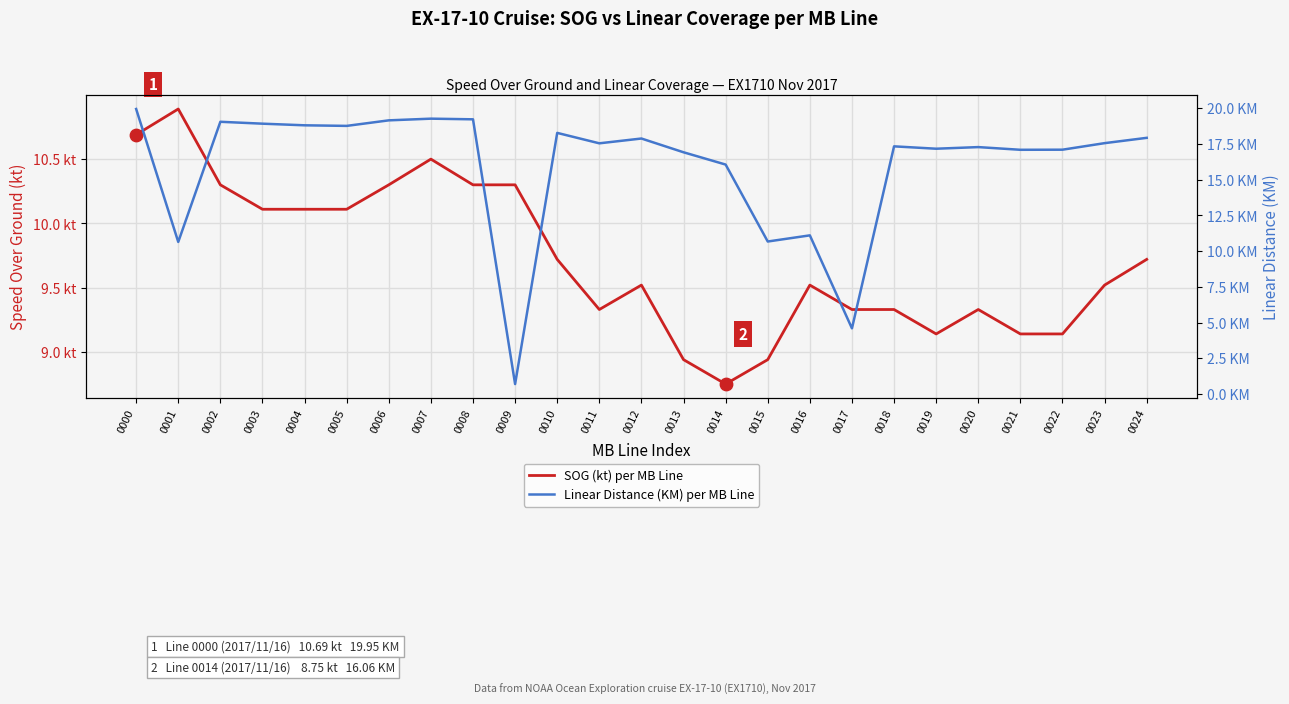

What are all the series names shown in the legend?

SOG (kt) per MB Line, Linear Distance (KM) per MB Line